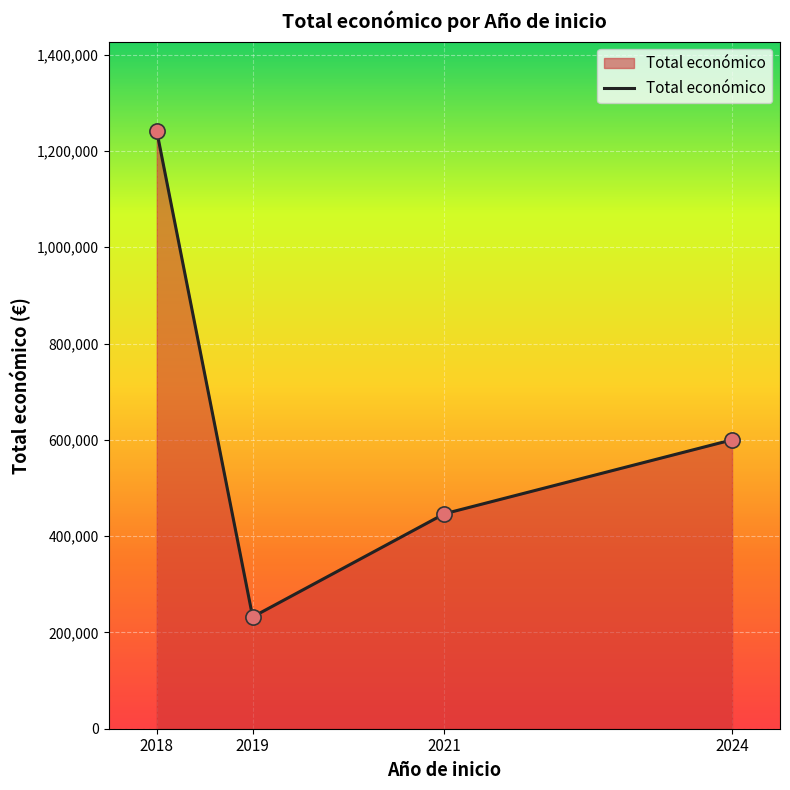

Approximately how many times larger is the value at 2019 compared to 2021?

0.5